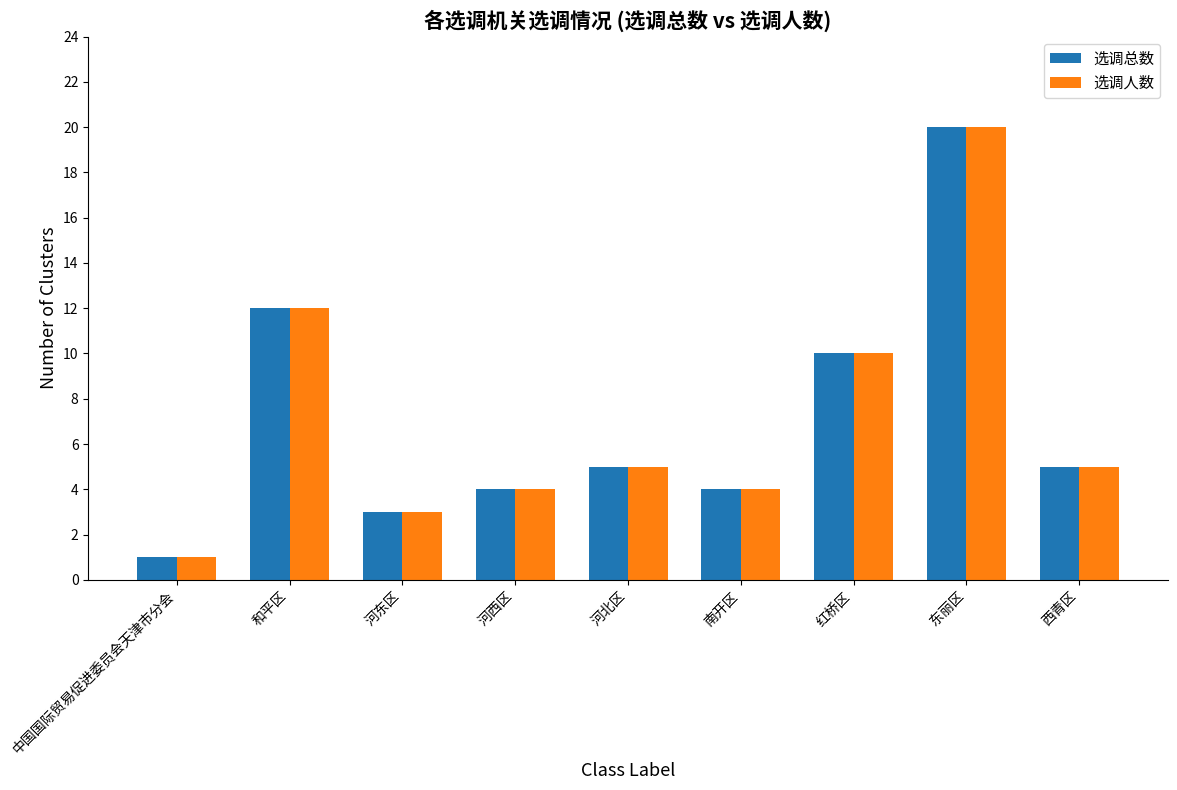

What is the label of the 7th bar from the left?

红桥区